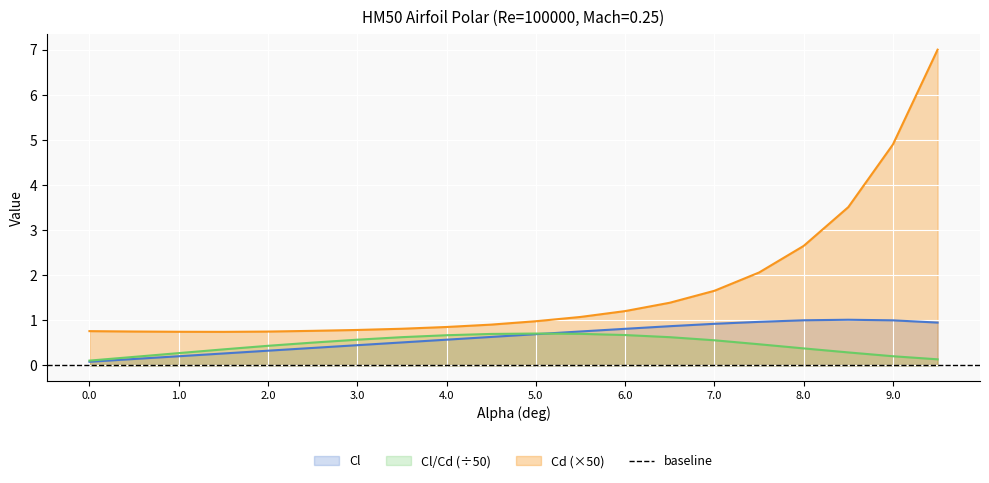

What position from the left is 9.0?

19